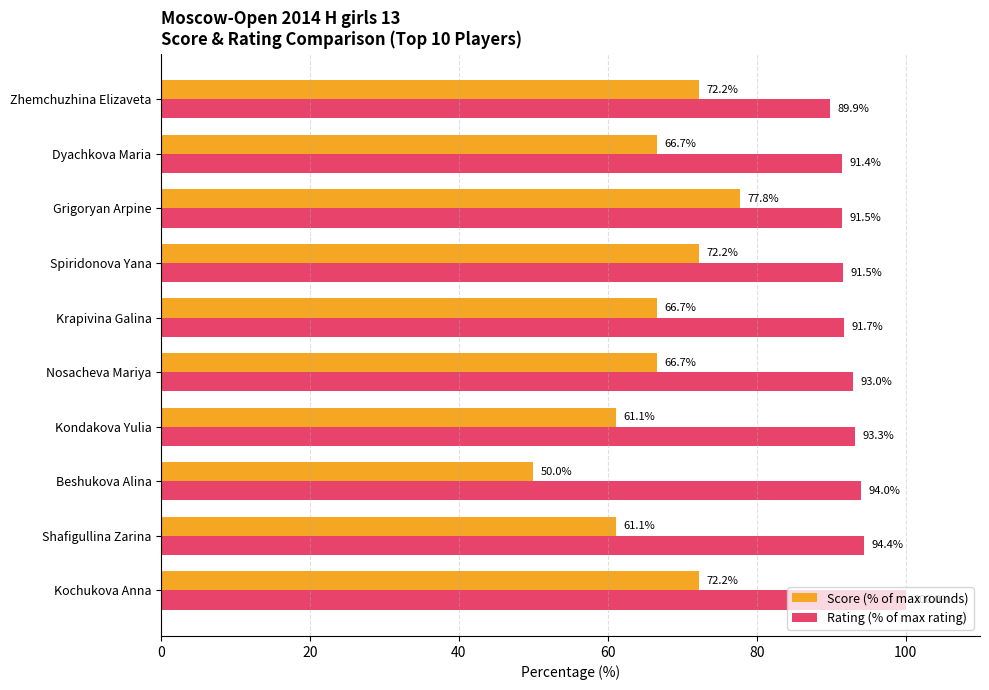

At how many categories does at least one series exceed 81?

10